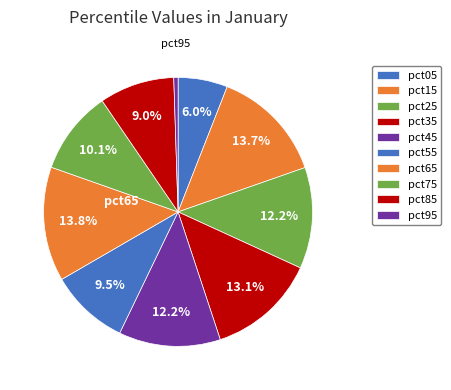

To the nearest percent, what portion does pct35 represent?

13%